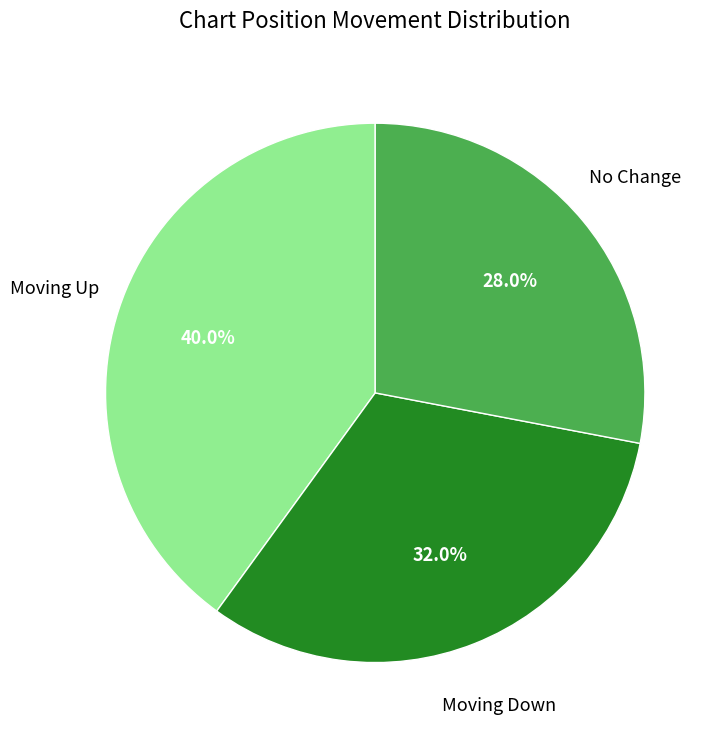

Is there a majority slice in this chart?

No